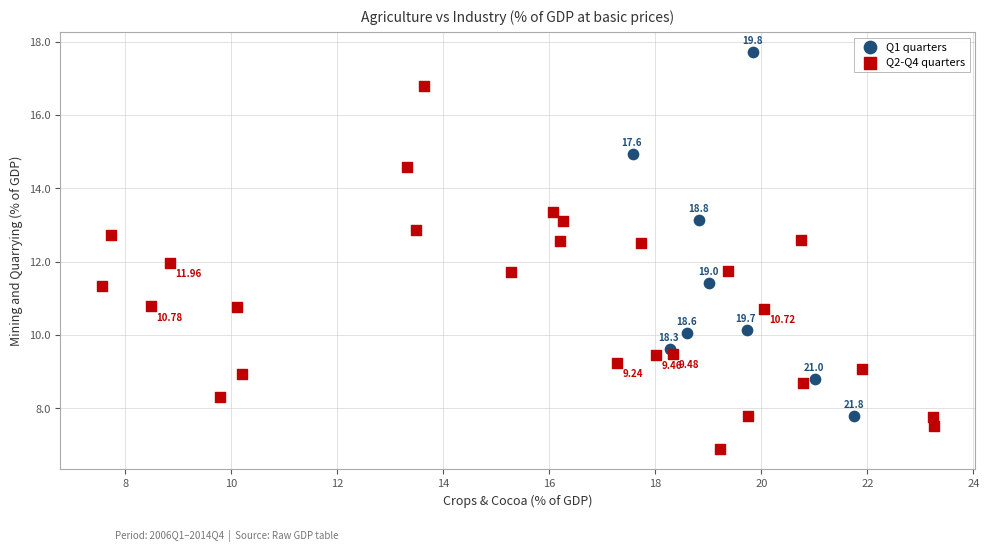

Which series reaches the minimum Y coordinate?

Q2-Q4 quarters